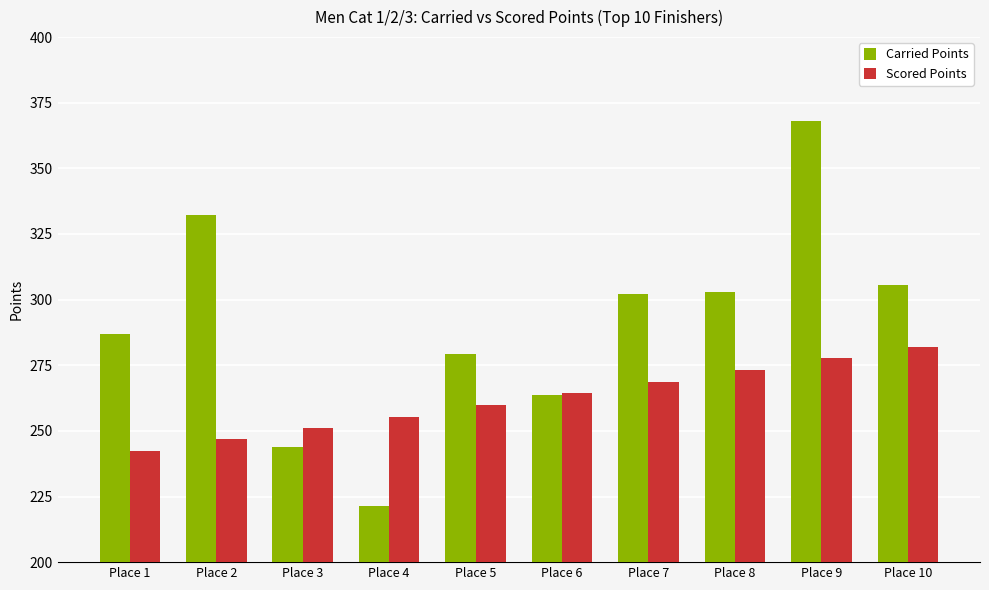

At which label does Carried Points reach its minimum?

Place 4